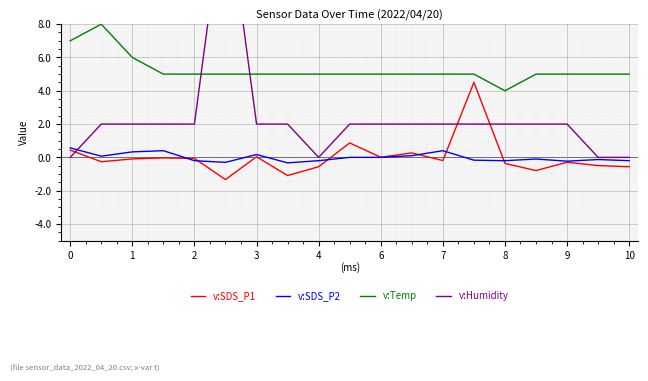

True or false: v:SDS_P1 and v:Temp cross at least once.

False